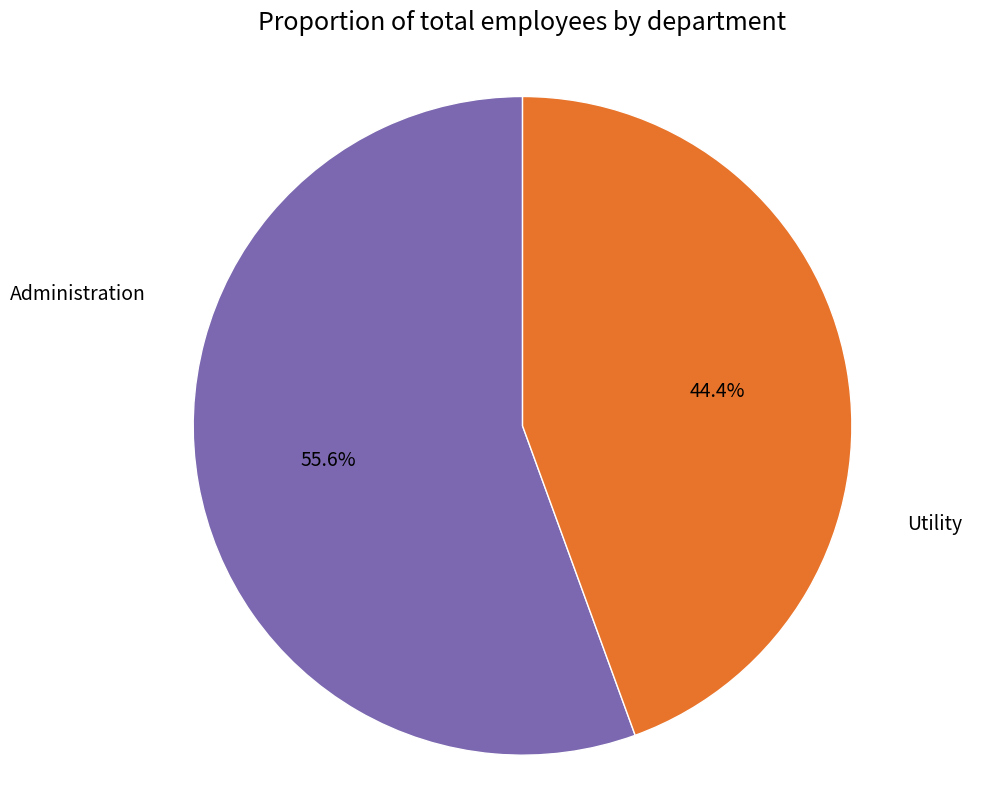

Does any single category account for the majority?

Yes